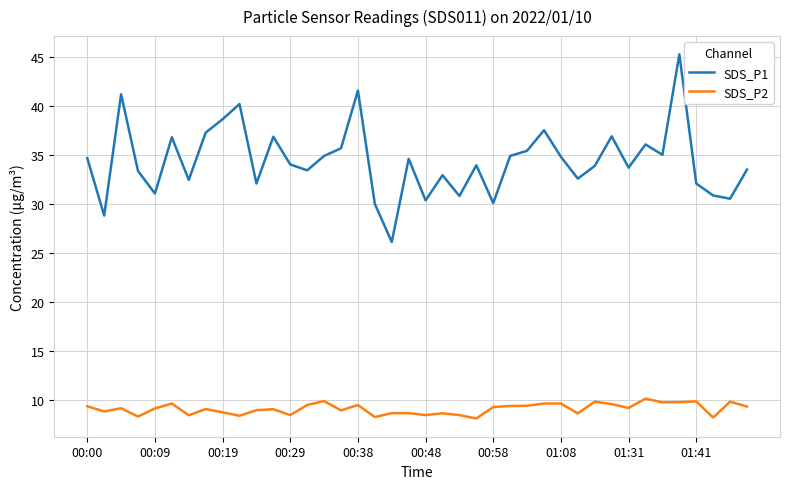

List the series in order of their overall mean, highest first.

SDS_P1, SDS_P2